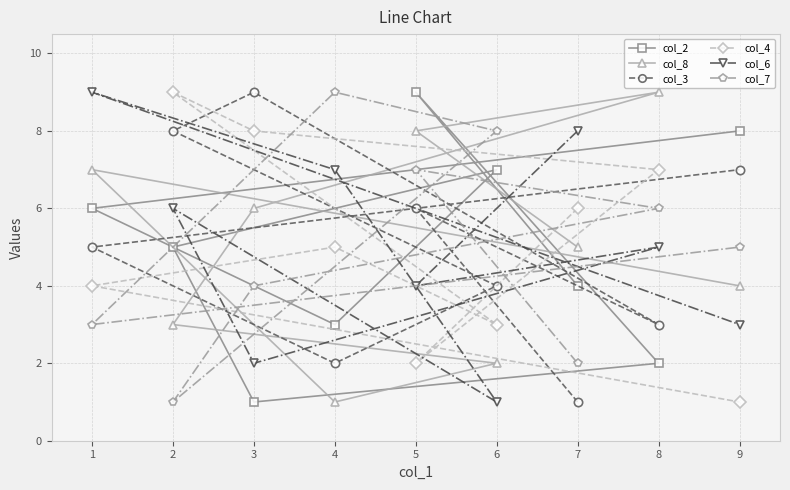

List the series in order of their peak value, highest first.

col_2, col_8, col_3, col_4, col_6, col_7